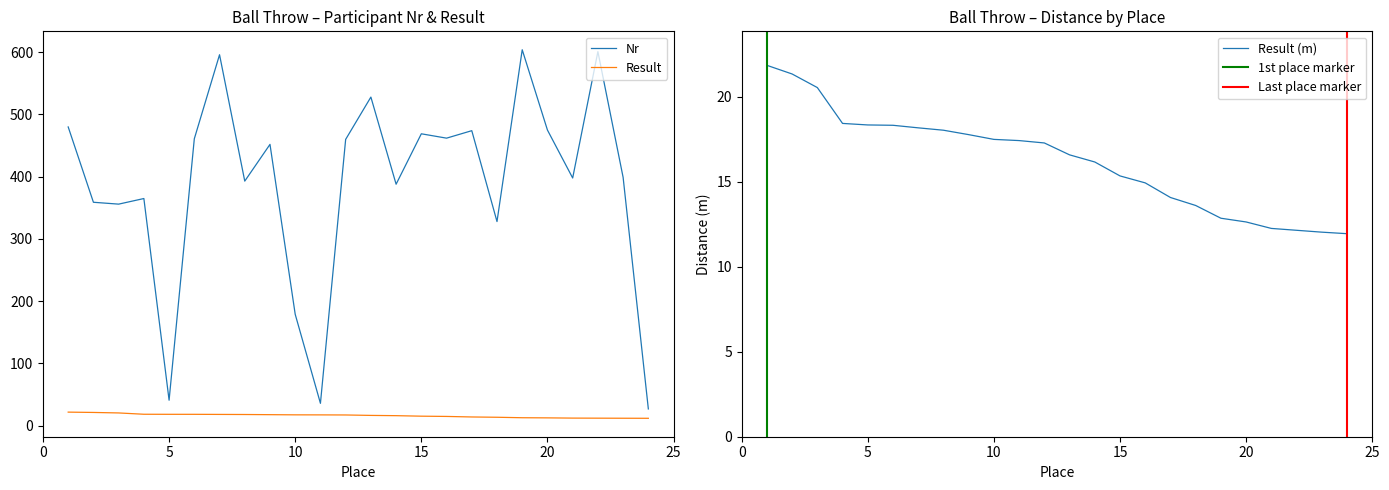

What is the sum of the Result values at 13 and 10?

34.1